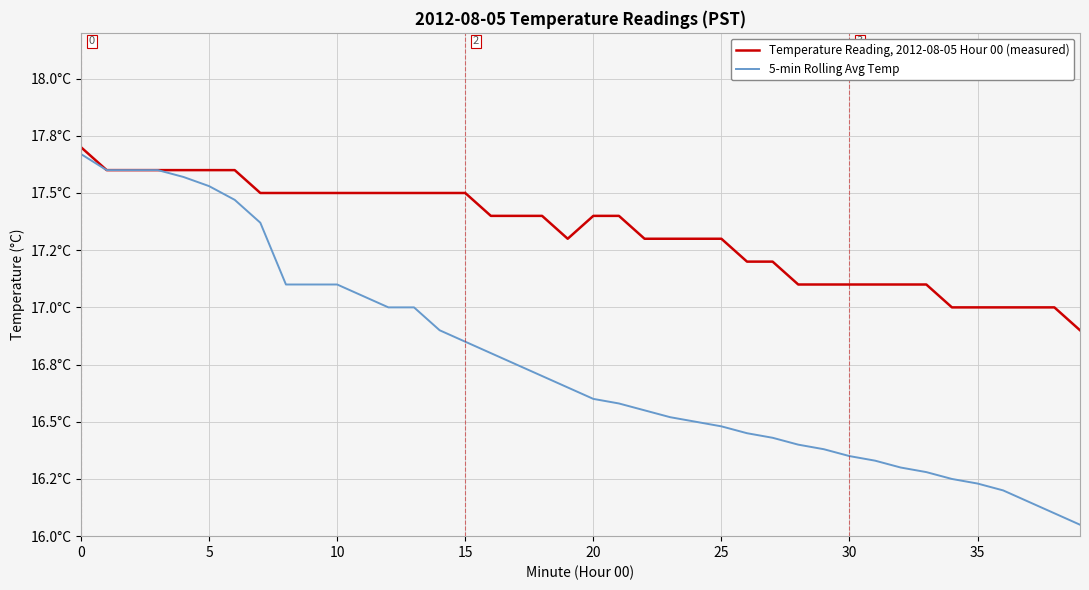

True or false: Temperature Reading, 2012-08-05 Hour 00 (measured) and 5-min Rolling Avg Temp intersect in this chart.

False